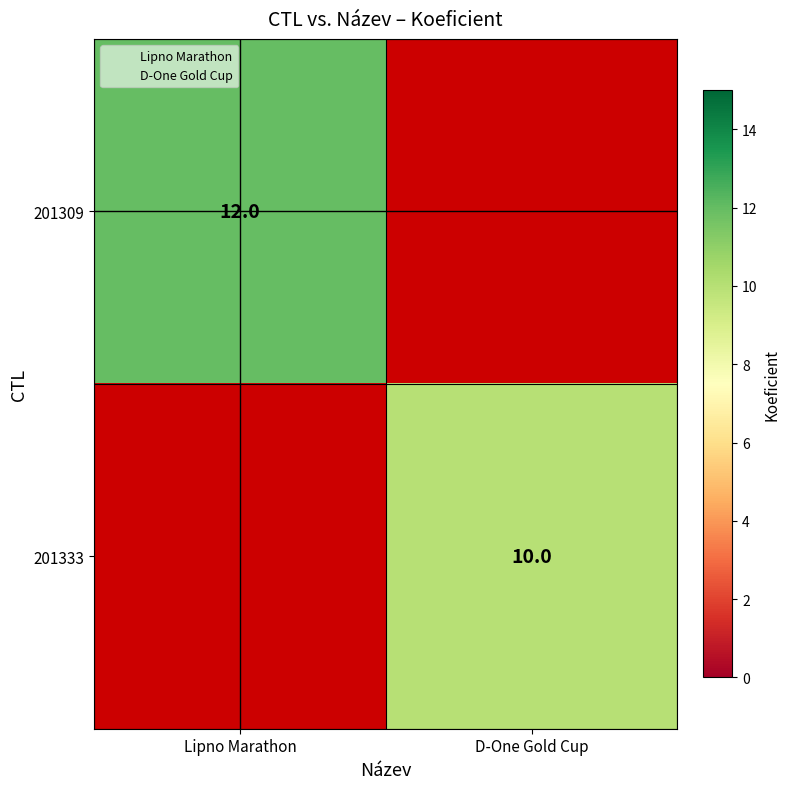

At which label is 201309 closest to 12?

Lipno Marathon